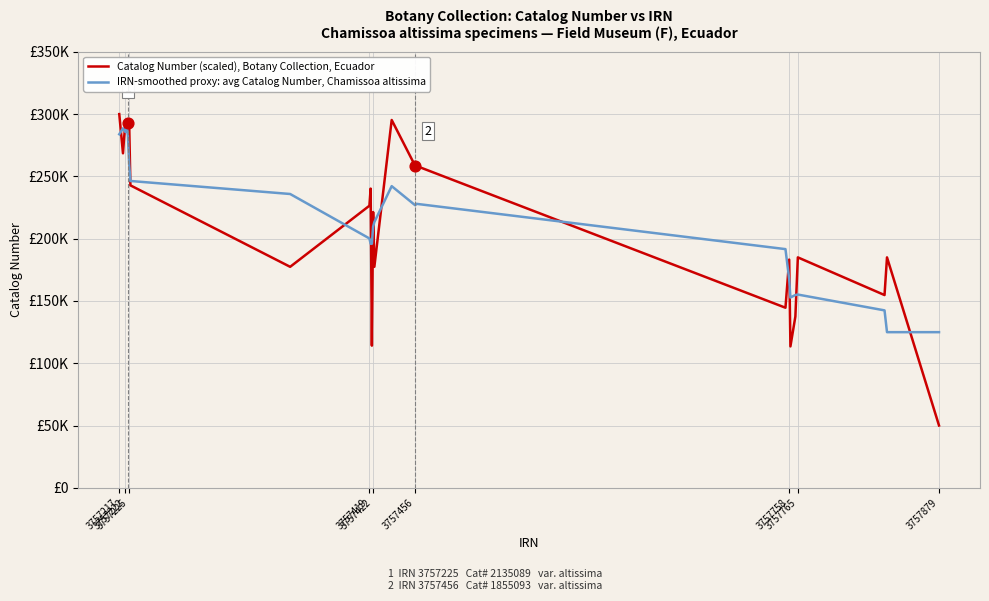

Does the chart have visible grid lines?

Yes